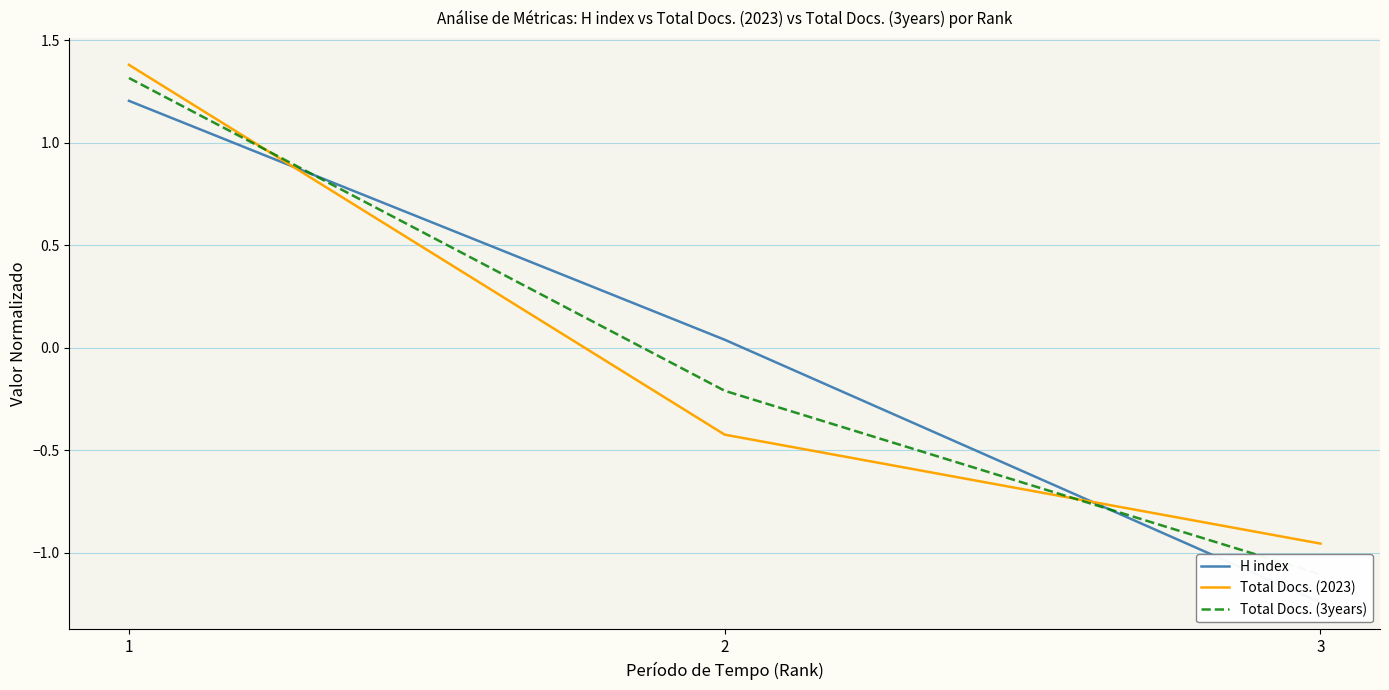

At which category is the sum across all series the highest?

1